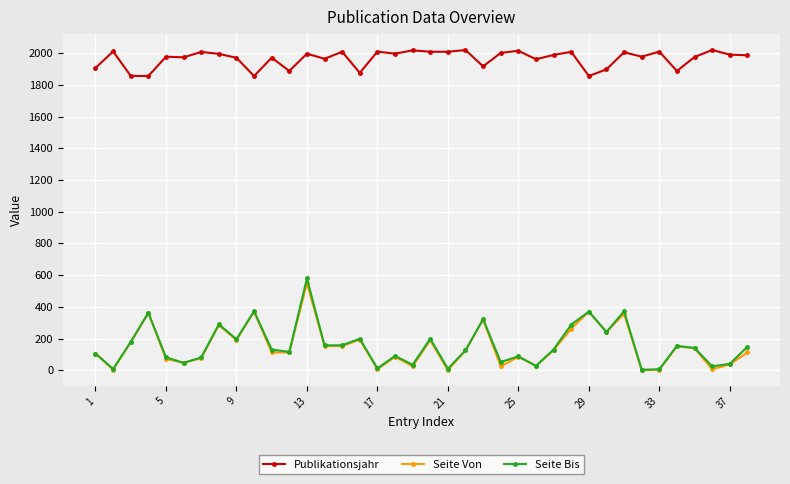

What is the smallest value displayed?

1